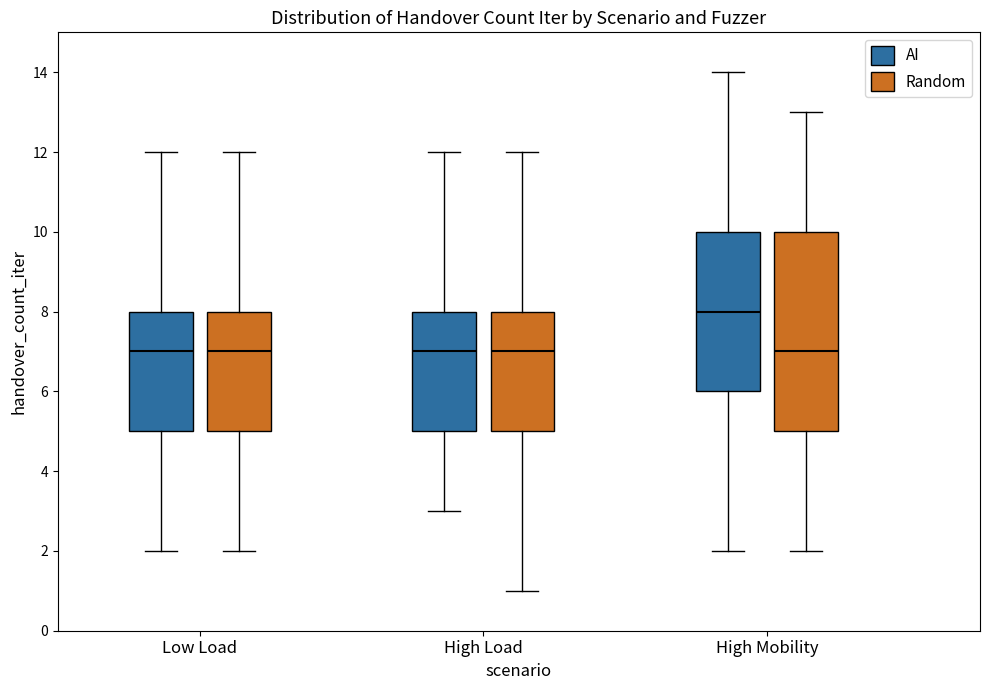

Reading left to right, transcribe this box plot: for each box, give where its median line is, the range the box spans, and where its two whiskers end, as read against the y-axis. The values are not printed on the chart, so give them approximately, as read against the axis.

Low Load (AI): median 7, box 5 to 8, whiskers 2 to 12
Low Load (Random): median 7, box 5 to 8, whiskers 2 to 12
High Load (AI): median 7, box 5 to 8, whiskers 3 to 12
High Load (Random): median 7, box 5 to 8, whiskers 1 to 12
High Mobility (AI): median 8, box 6 to 10, whiskers 2 to 14
High Mobility (Random): median 7, box 5 to 10, whiskers 2 to 13